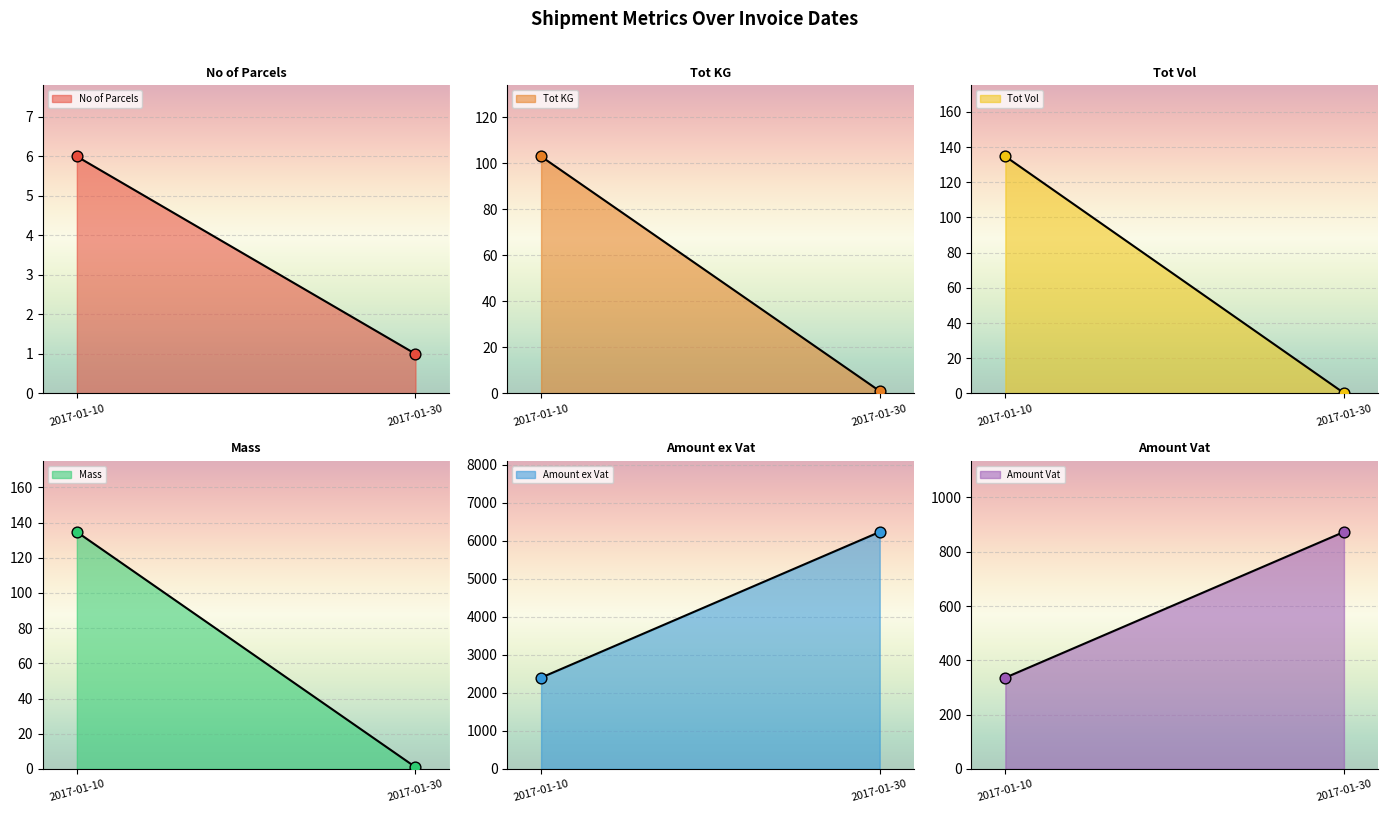

What are all the series names shown in the legend?

No of Parcels, Tot KG, Tot Vol, Mass, Amount ex Vat, Amount Vat